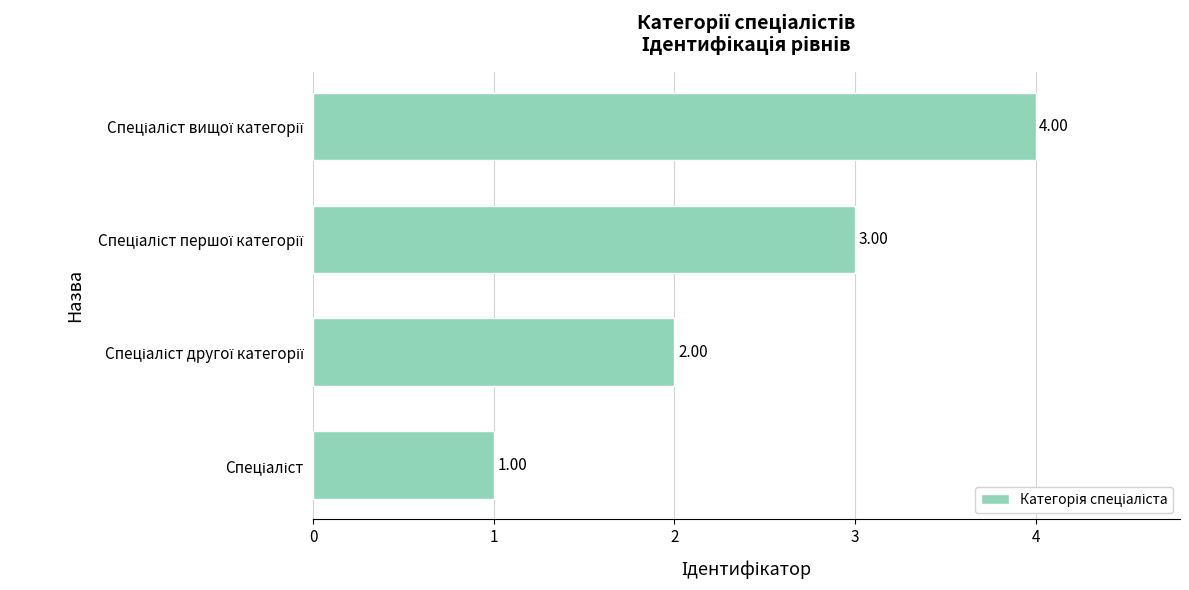

What is the difference between the maximum and minimum values?

3